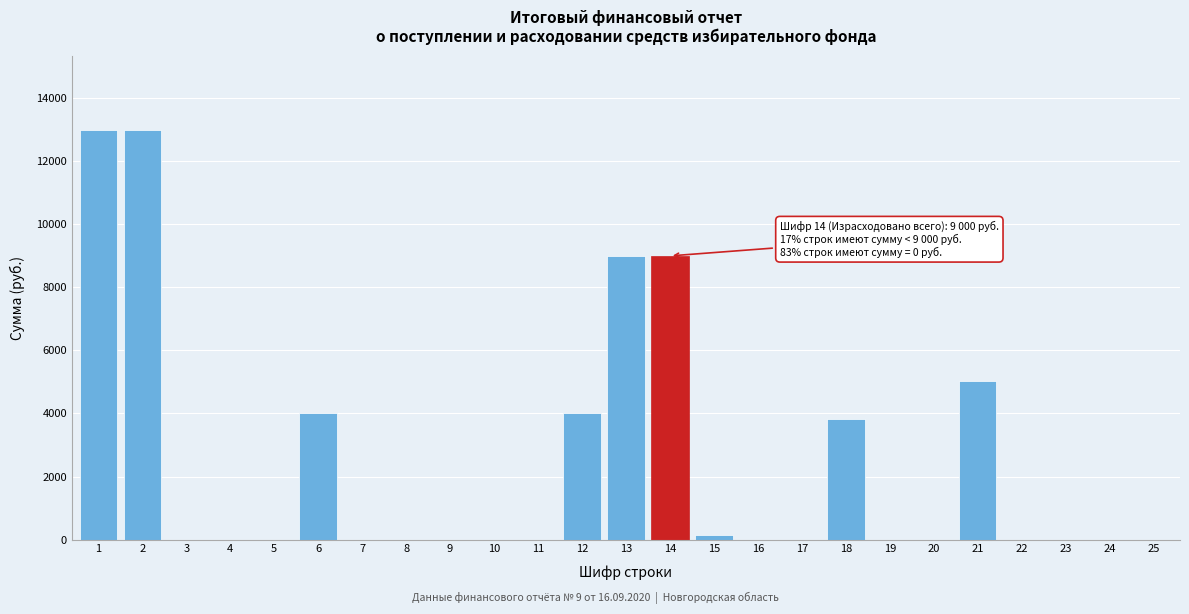

Reading right to left, list all the values displayed in this chart.

25=0	24=0	23=0	22=0	21=5040	20=0	19=0	18=3810	17=0	16=0	15=150	14=9000	13=9000	12=4000	11=0	10=0	9=0	8=0	7=0	6=4000	5=0	4=0	3=0	2=13000	1=13000